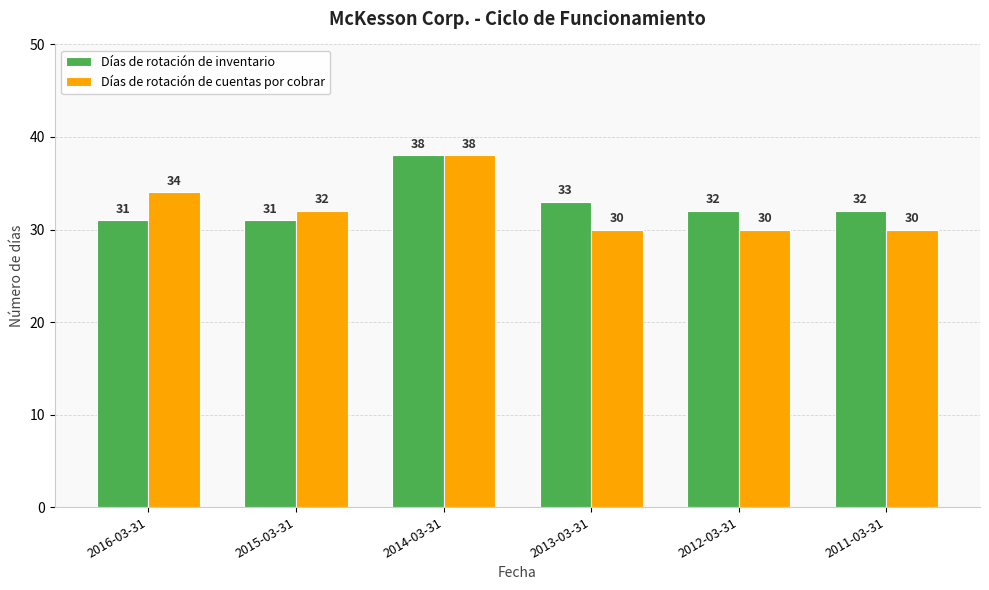

How many bars are there in each group?

2